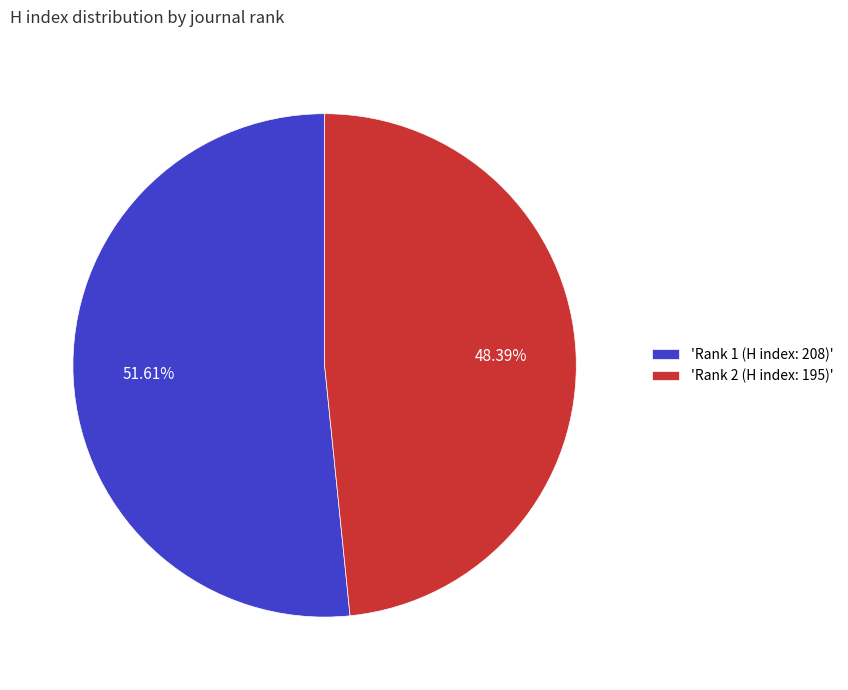

How many segments does this pie chart have?

2